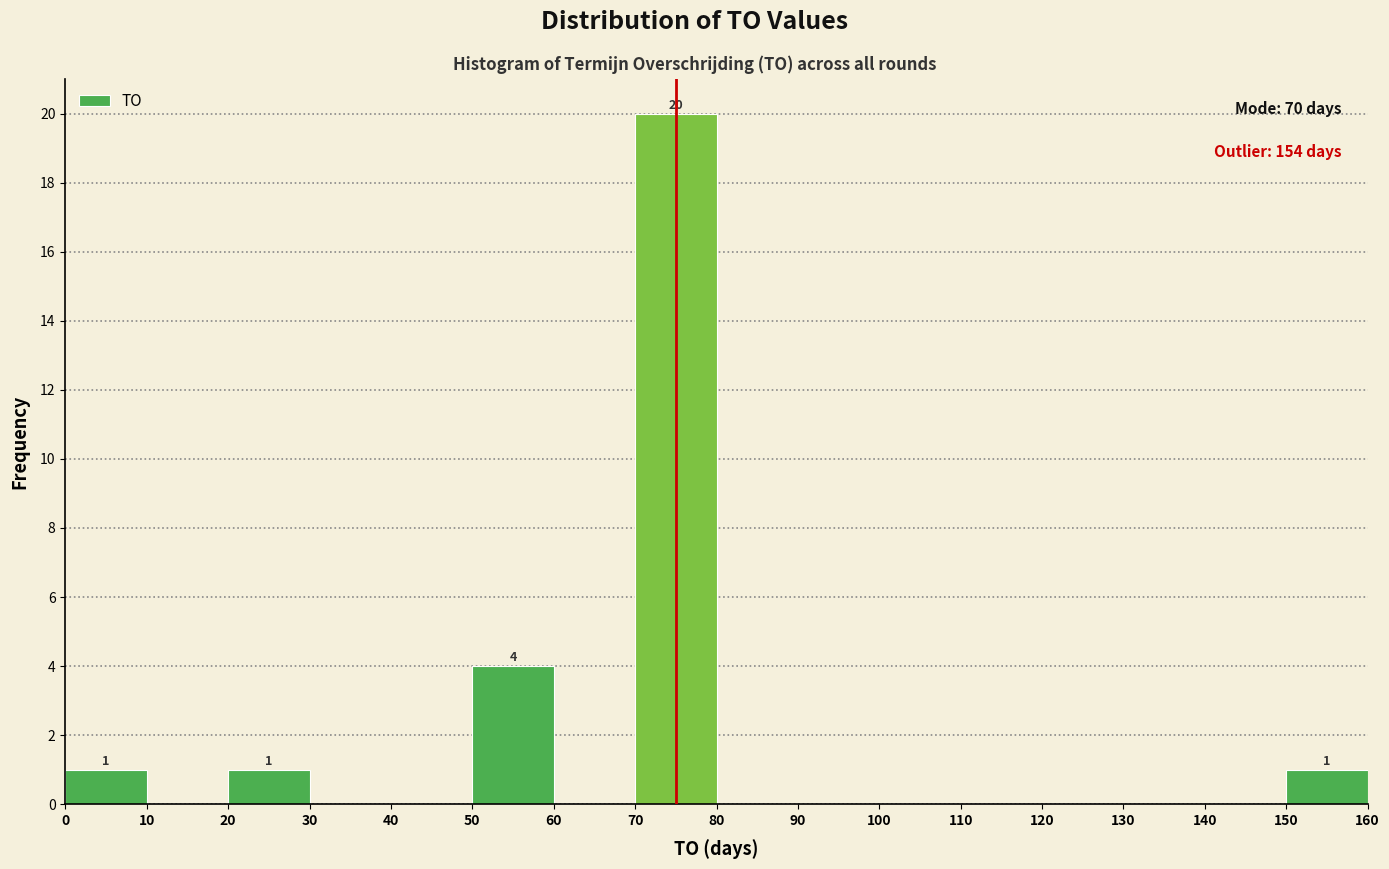

Over which range of the x-axis is the bar tallest?

70 to 80